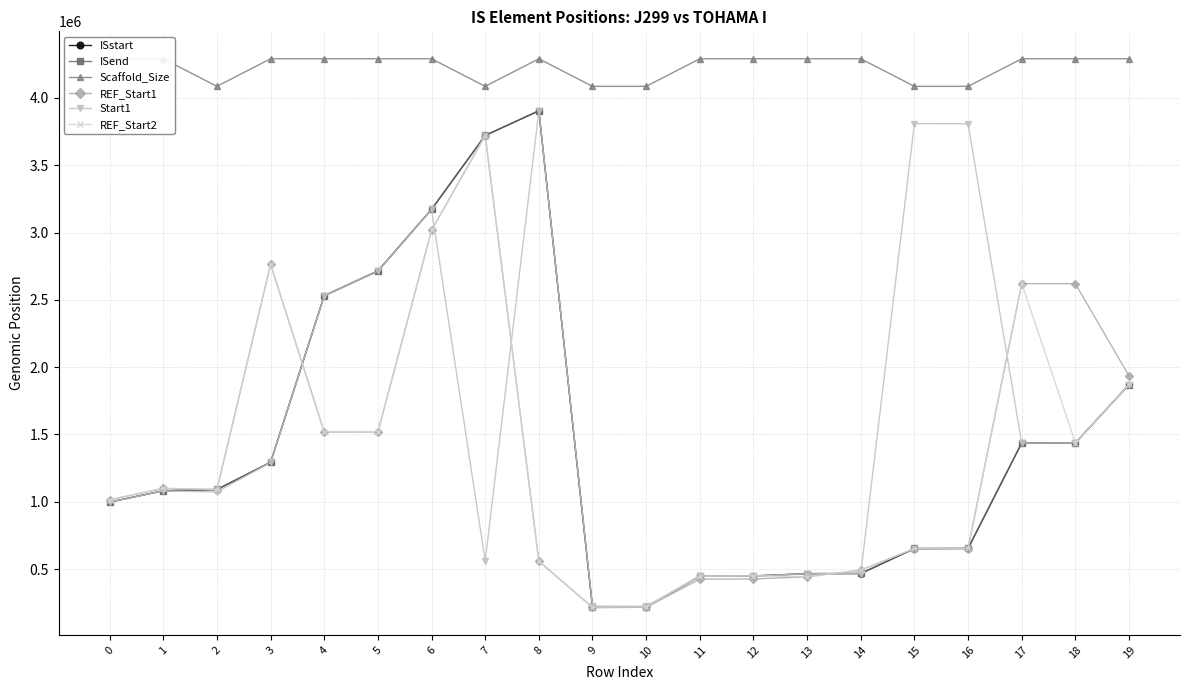

Does the chart have visible grid lines?

Yes